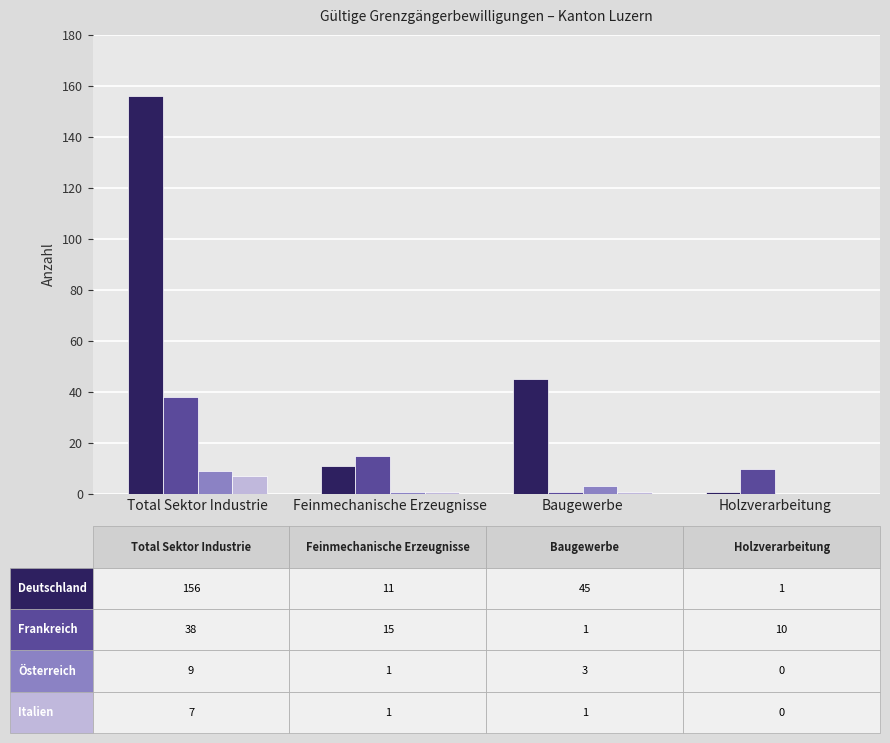

What is the greatest value displayed?

156